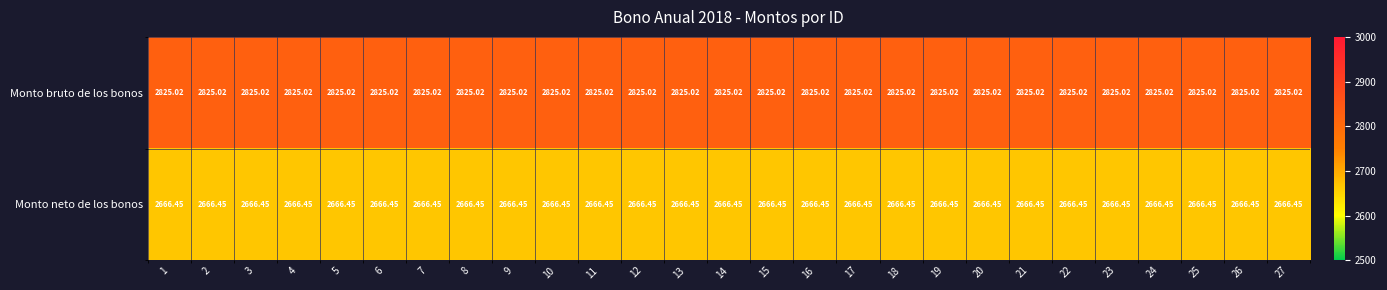

Is the value of Monto neto de los bonos at 21 greater than the value of Monto bruto de los bonos at 20?

No